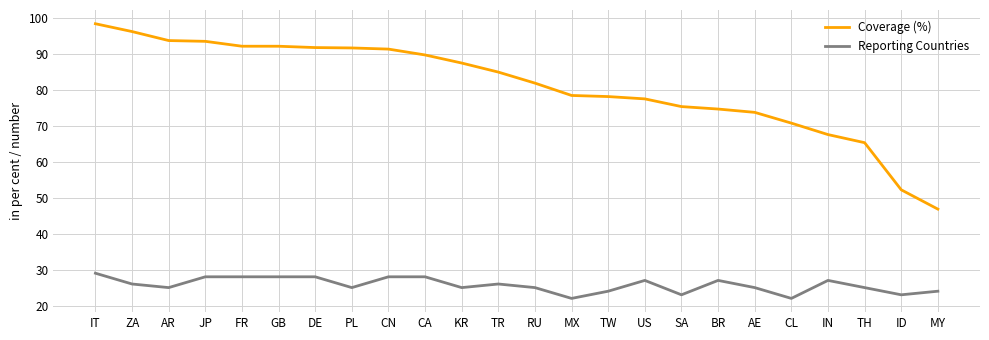

What value does the Reporting Countries series have at IN?

27.0